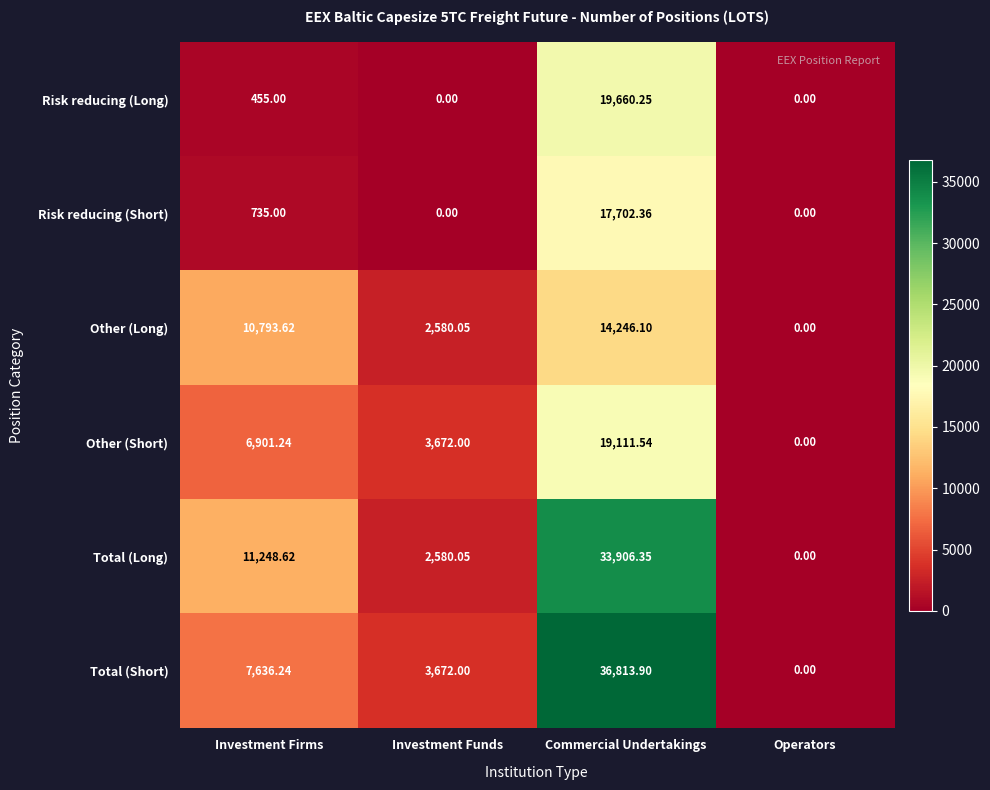

List the series in order of their peak value, lowest first.

Other (Long), Risk reducing (Short), Other (Short), Risk reducing (Long), Total (Long), Total (Short)